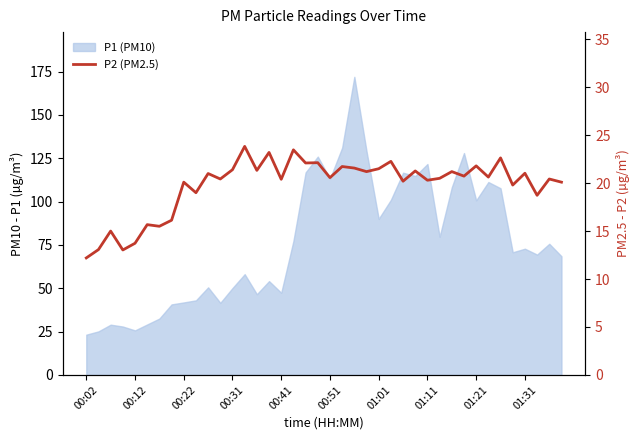

Is it true that the value at 01:11 is 23.9?

False